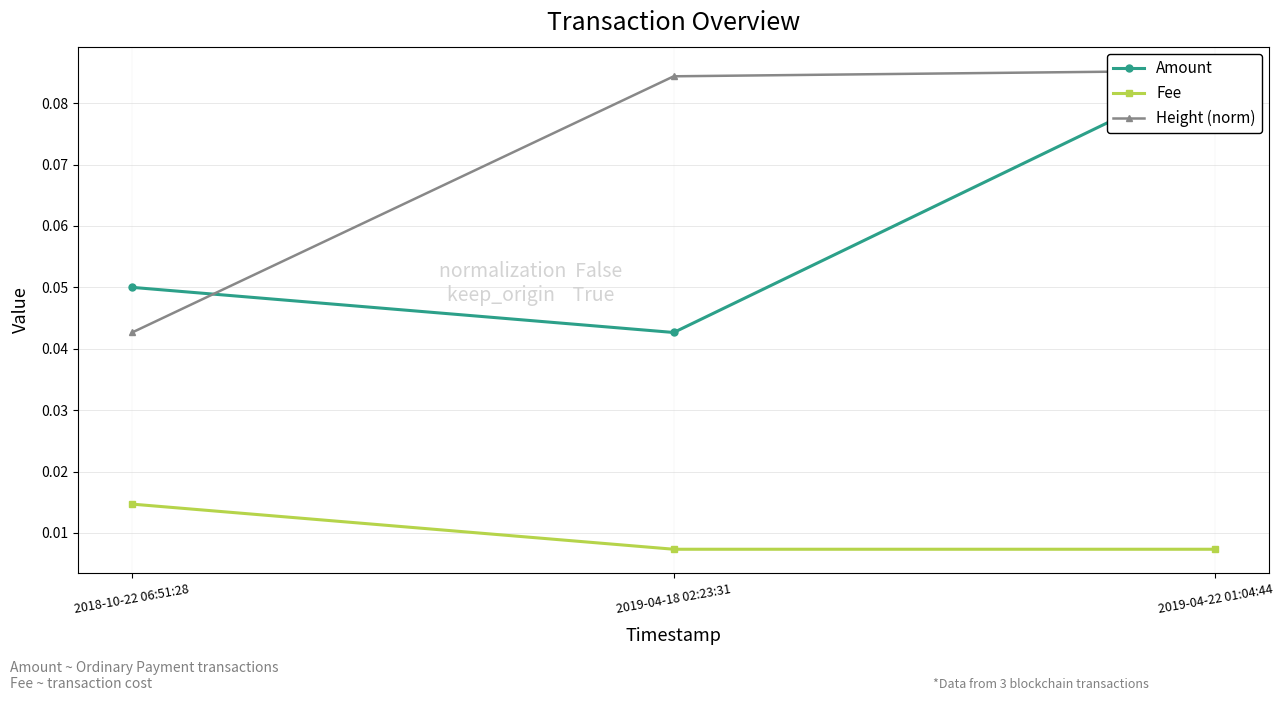

What is the total value across all series at 2019-04-18 02:23:31?

0.1